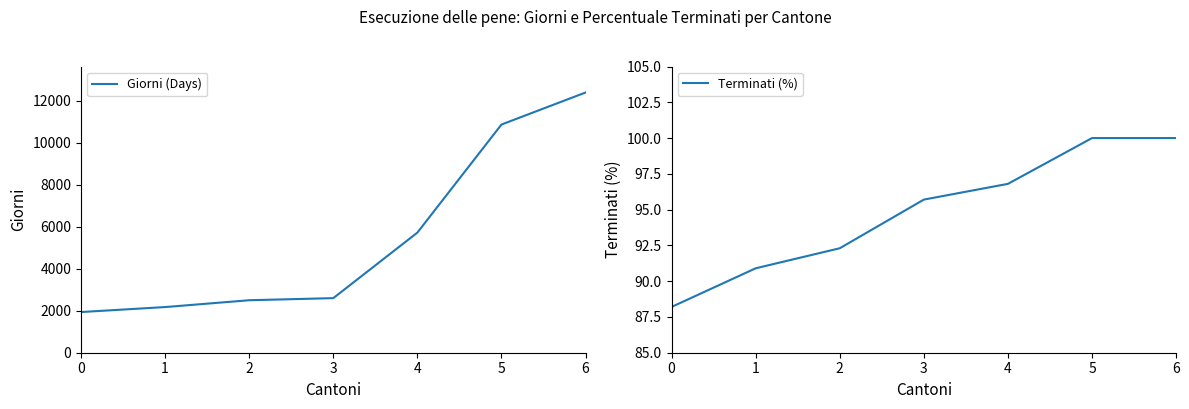

What is the value of the Terminati (%) point at the 2nd from the left?

90.9